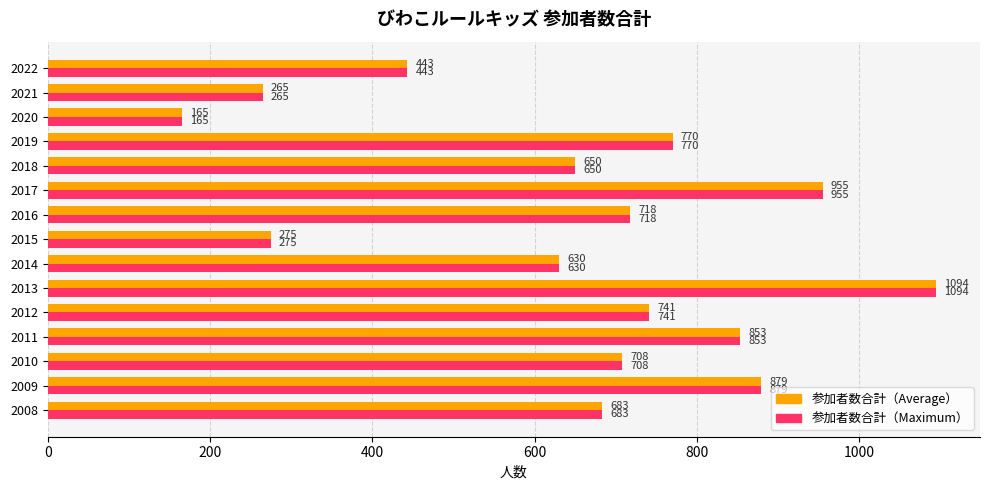

Reading right to left, extract all data points from this chart.

参加者数合計: 443	265	165	770	650	955	718	275	630	1094	741	853	708	879	683
最大値（同データ）: 443	265	165	770	650	955	718	275	630	1094	741	853	708	879	683